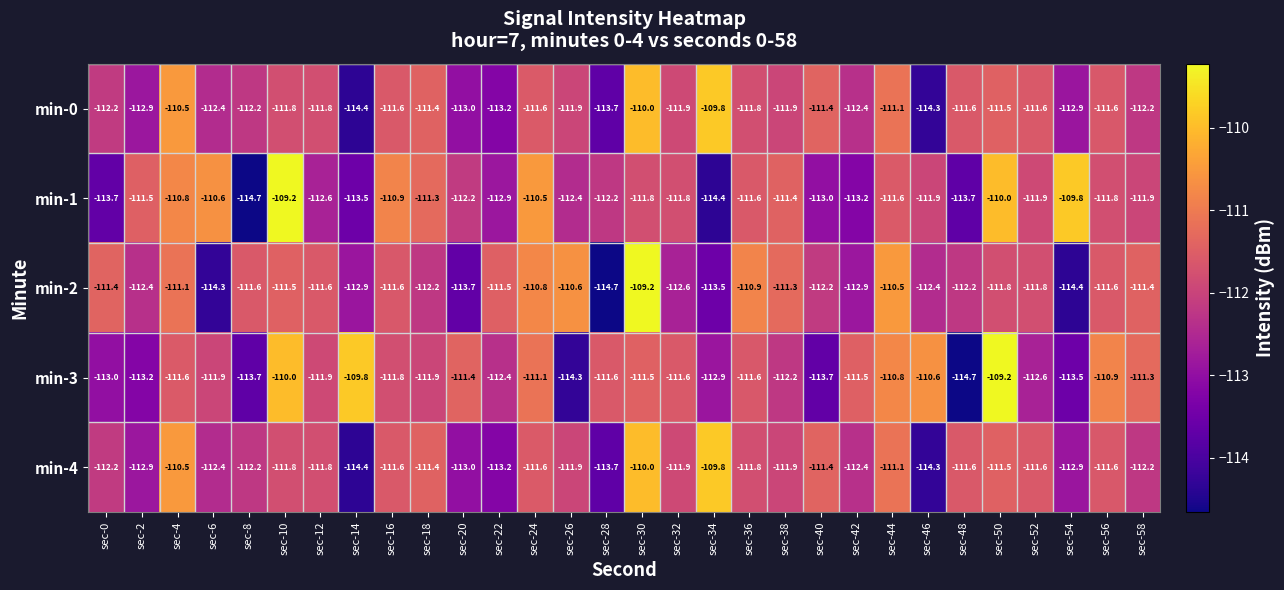

Which series has the largest total across all categories?

min-3